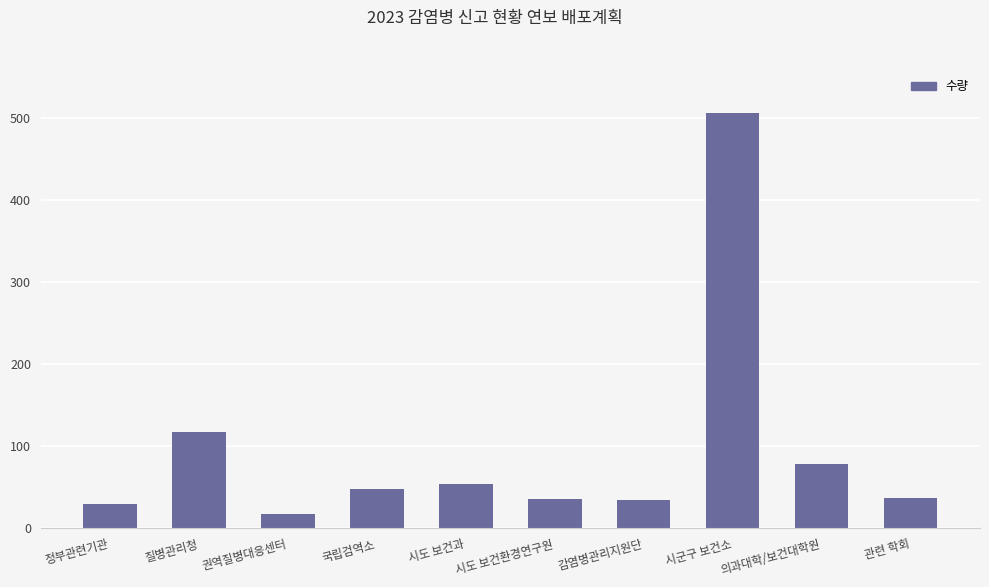

At which category does the chart reach its minimum across all series?

권역질병대응센터